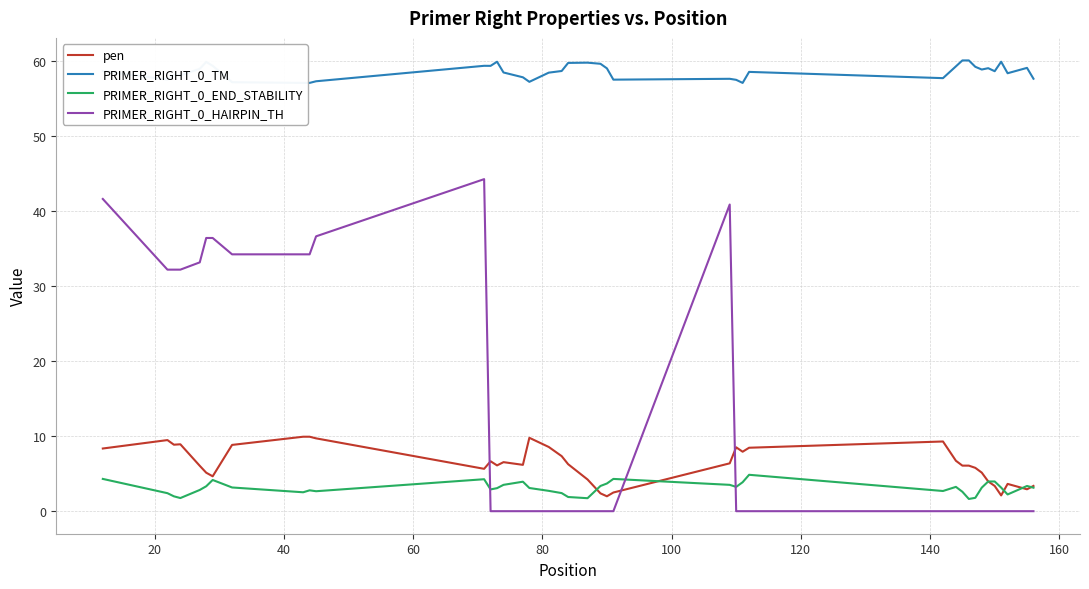

Count the number of categories in the chart.

40